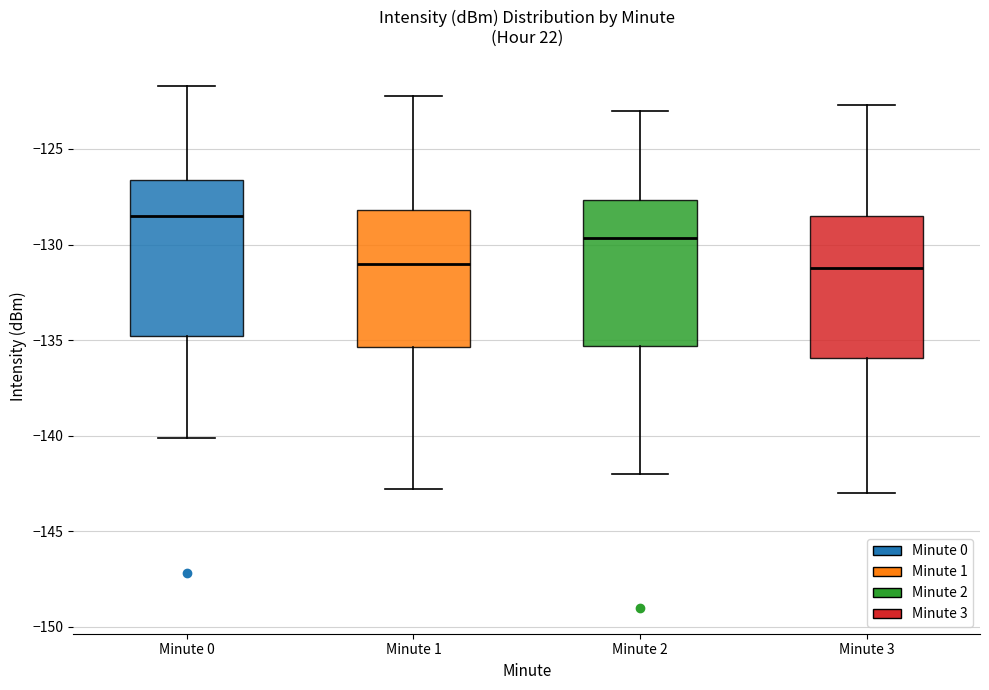

Comparing the boxes themselves (not the whiskers), which one is the tallest?

Minute 0